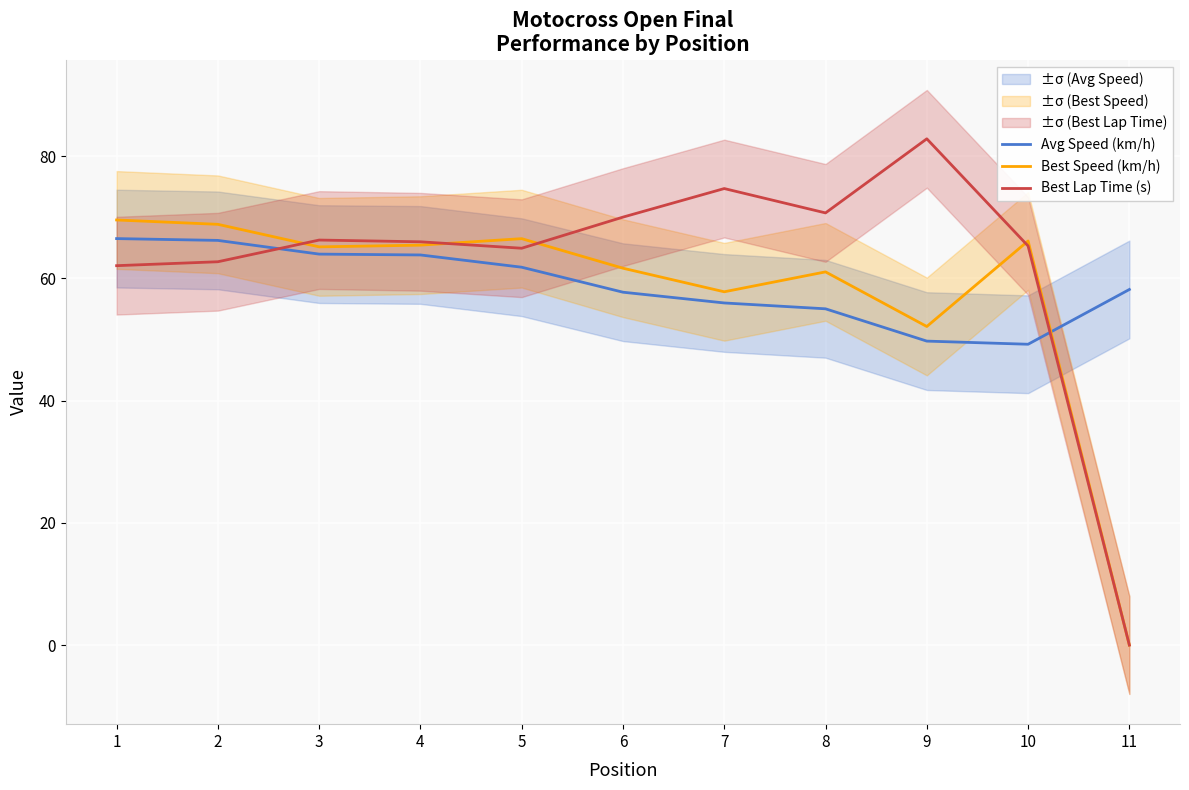

Reading left to right, transcribe all the data shown in this chart.

Avg Speed (km/h): 1=66.5	2=66.2	3=64.0	4=63.8	5=61.8	6=57.8	7=56.0	8=55.0	9=49.7	10=49.2	11=58.2
Best Speed (km/h): 1=69.6	2=68.9	3=65.2	4=65.5	5=66.5	6=61.7	7=57.8	8=61.1	9=52.1	10=66.1	11=0.0
Best Lap Time (s): 1=62.1	2=62.7	3=66.3	4=66.0	5=64.9	6=70.0	7=74.7	8=70.7	9=82.9	10=65.3	11=0.0